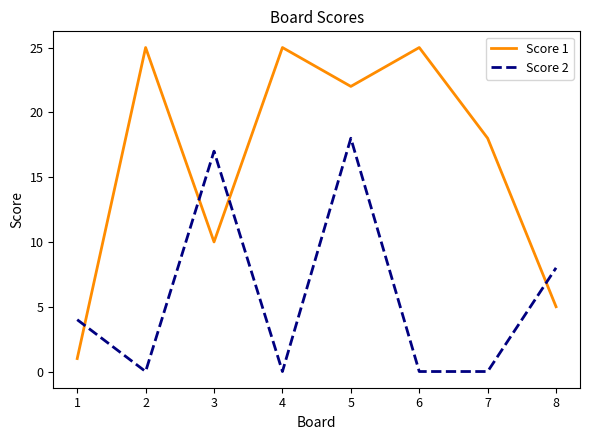

Is it true that Score 1 equals 18 at 7?

True